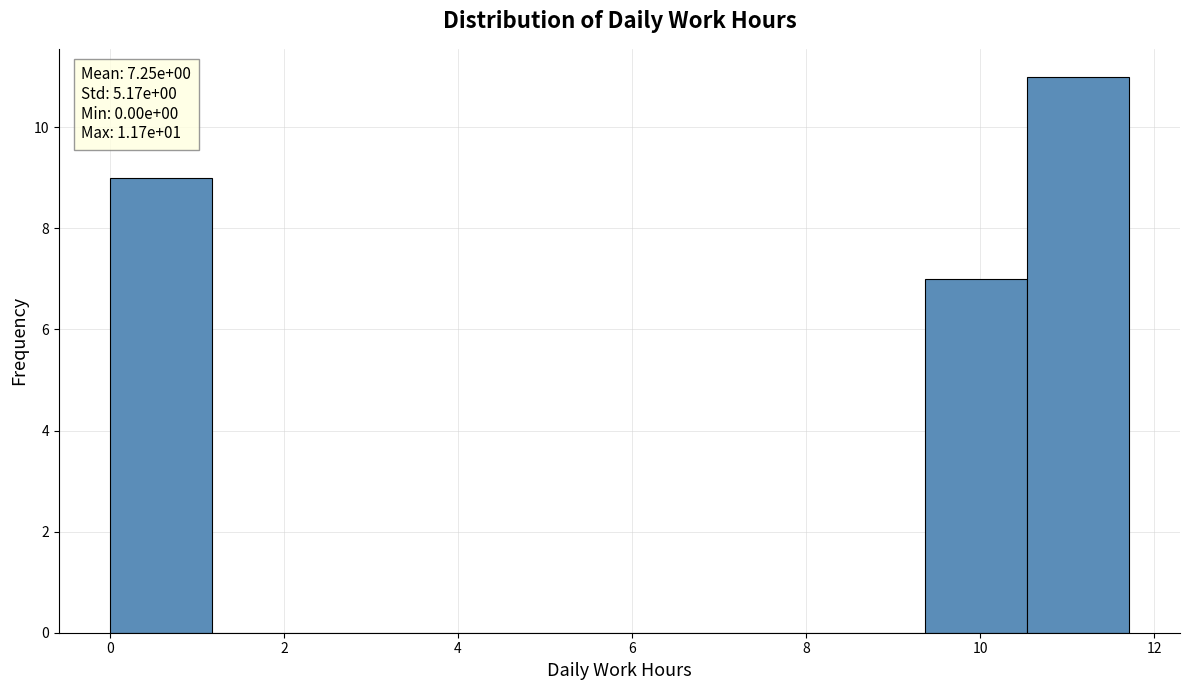

Over which range of the x-axis is the bar tallest?

10.6 to 11.8